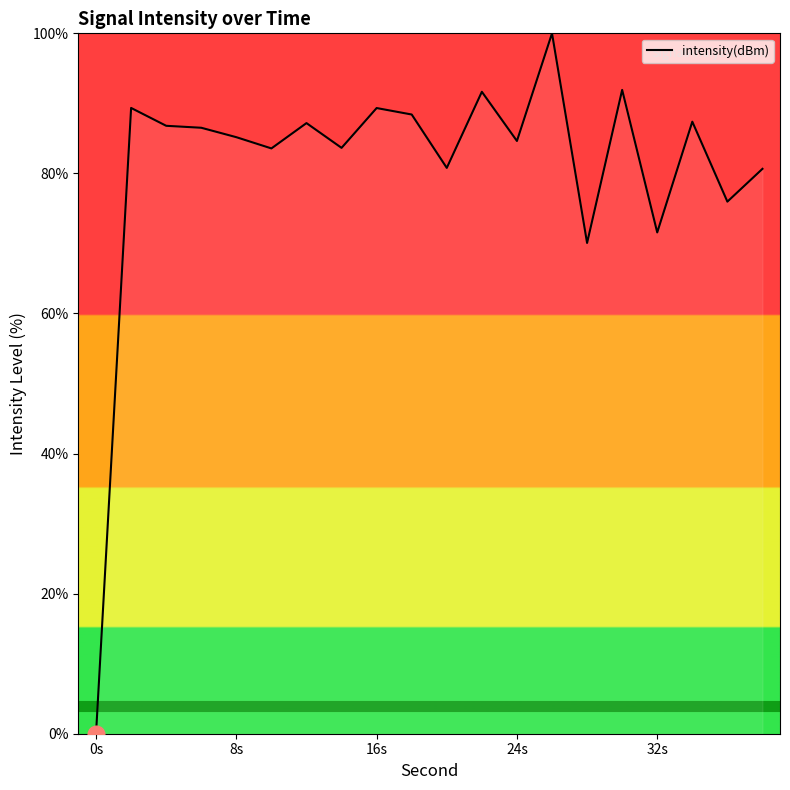

How many lines are shown in the chart?

1